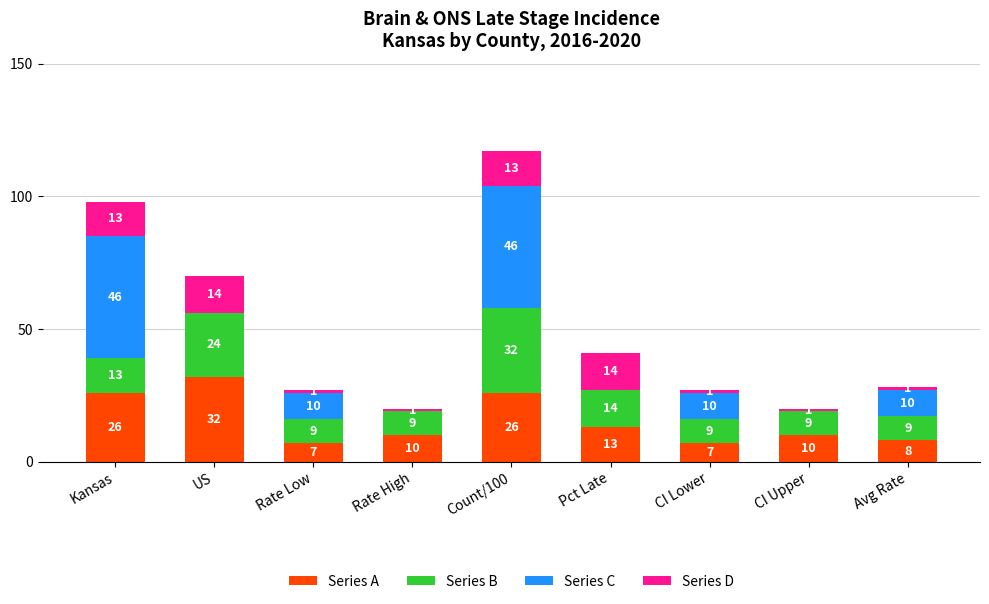

What is the sum of the Series A values at CI Upper and Rate High?

20